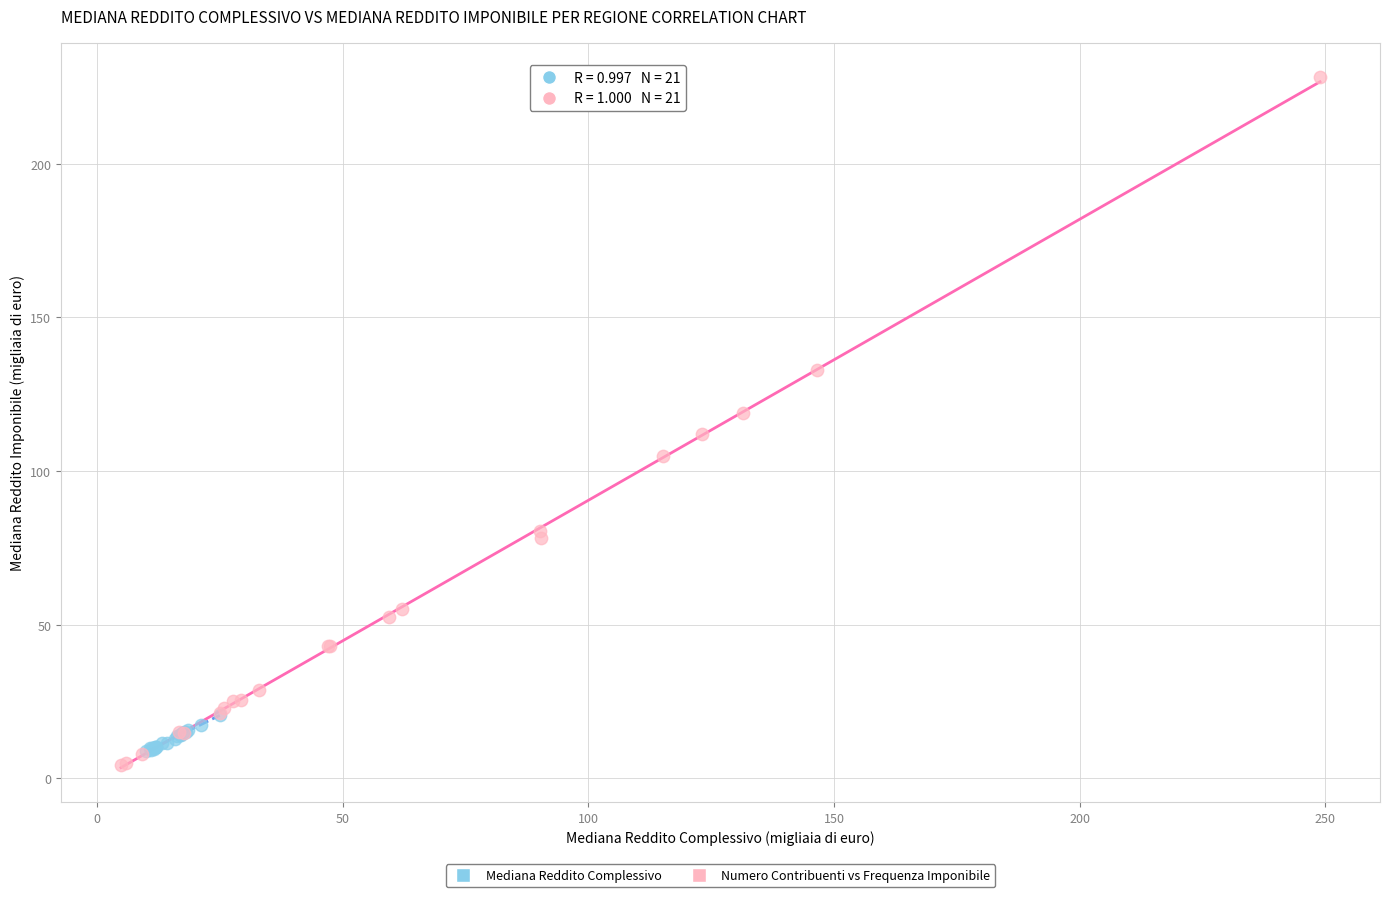

Which series contains the highest Y value?

Numero Contribuenti vs Frequenza Imponibile